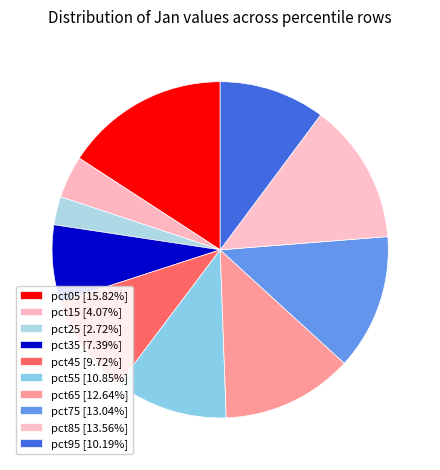

Is it true that pct85 is 26% of the pie?

False